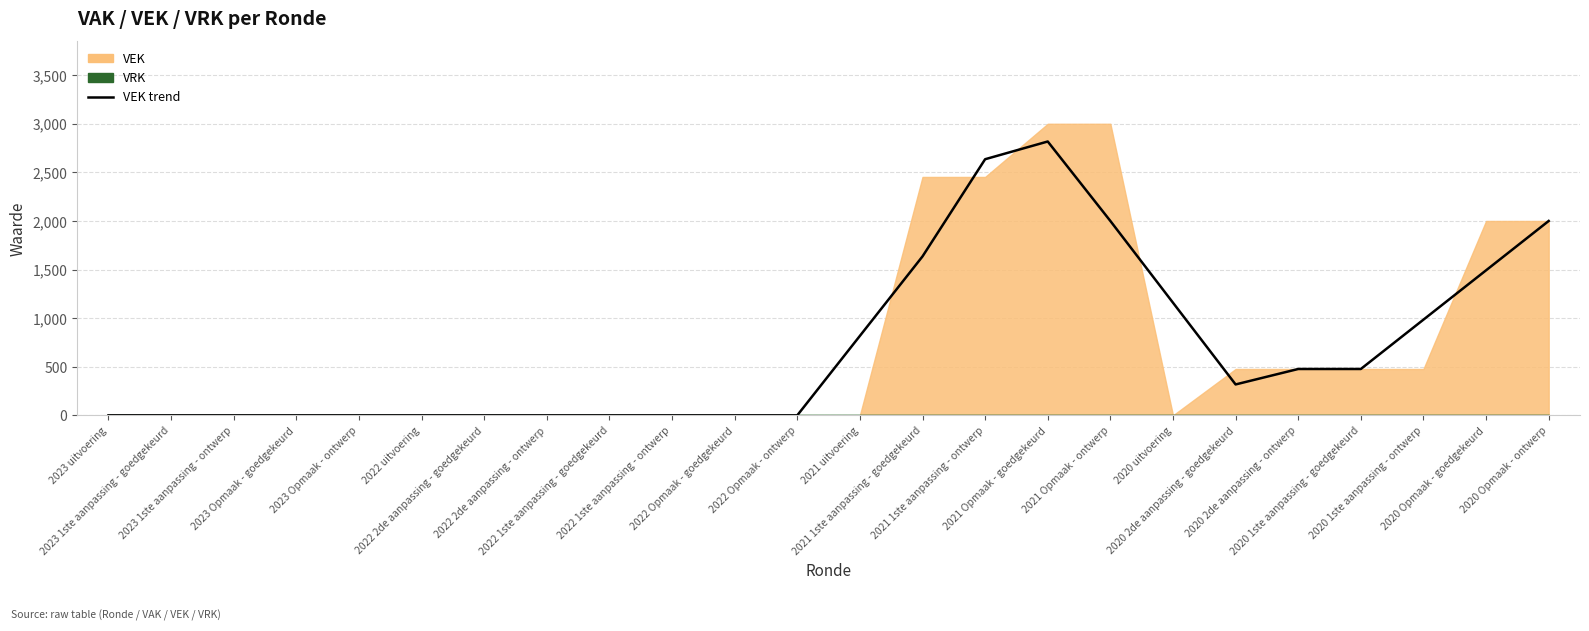

What is the maximum value shown in the chart?

2817.7